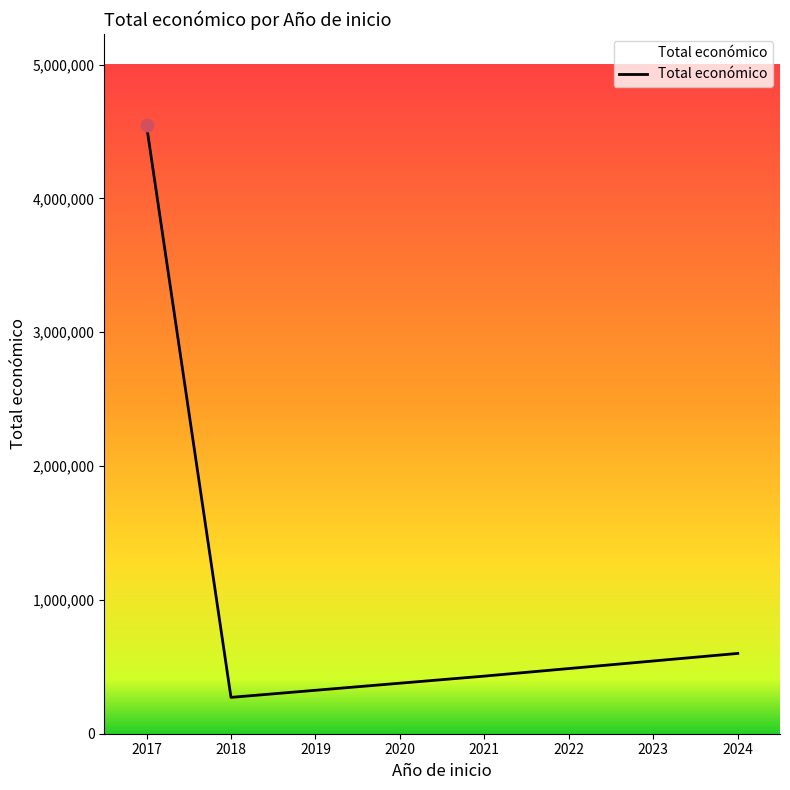

Approximately how many times larger is the value at 2018 compared to 2024?

0.5